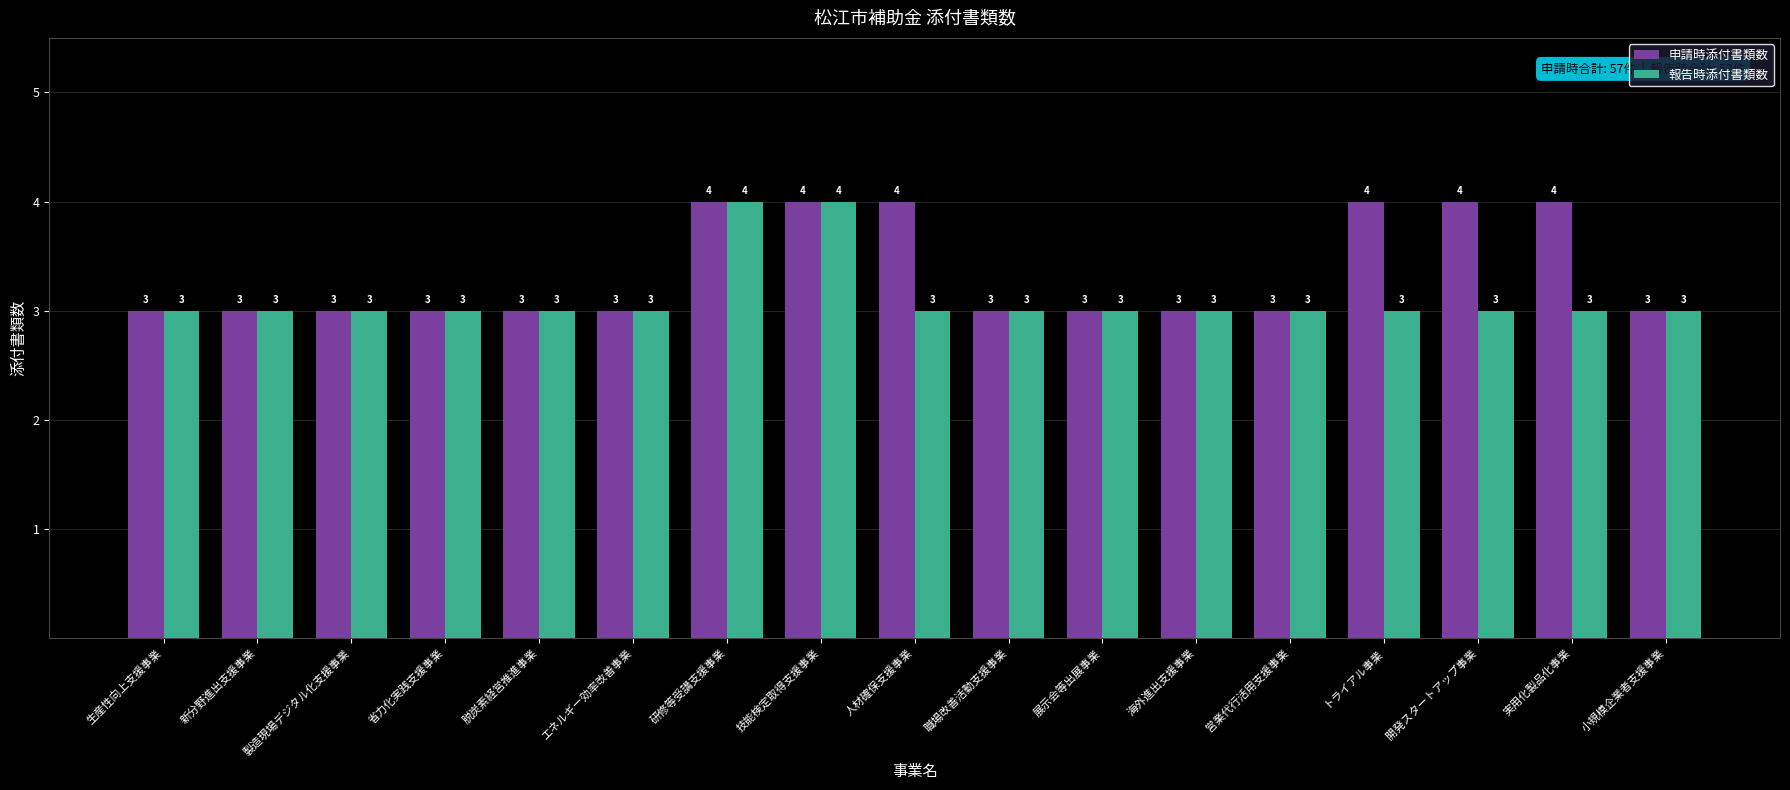

Reading right to left, what are all the values shown in this chart?

申請時添付書類数: 3	4	4	4	3	3	3	3	4	4	4	3	3	3	3	3	3
報告時添付書類数: 3	3	3	3	3	3	3	3	3	4	4	3	3	3	3	3	3